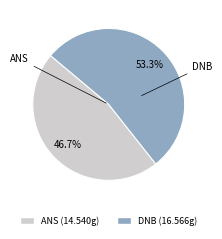

To the nearest percent, what is the average slice percentage?

50%